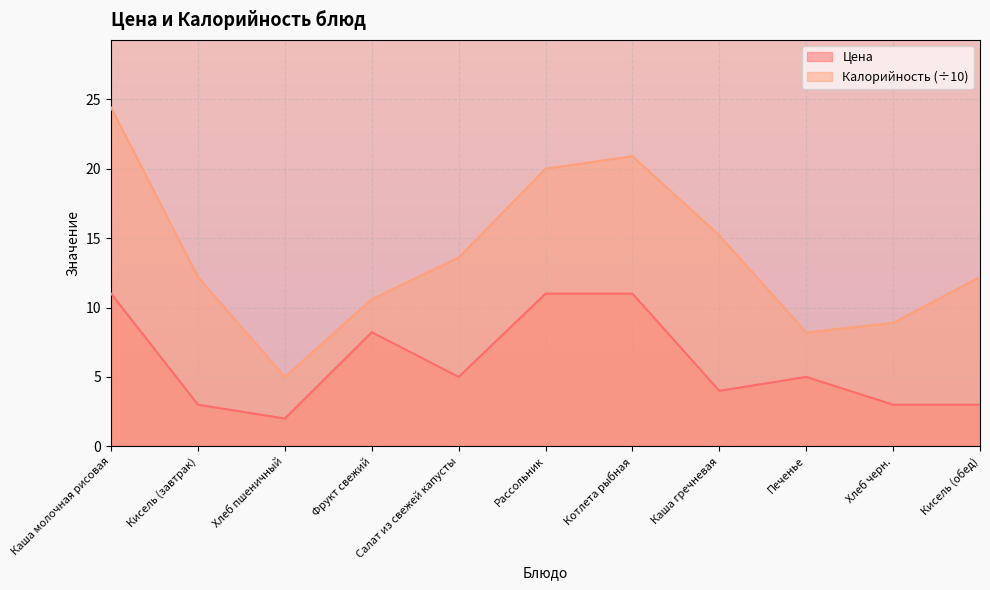

List the series in order of their overall mean, highest first.

Калорийность (÷10), Цена